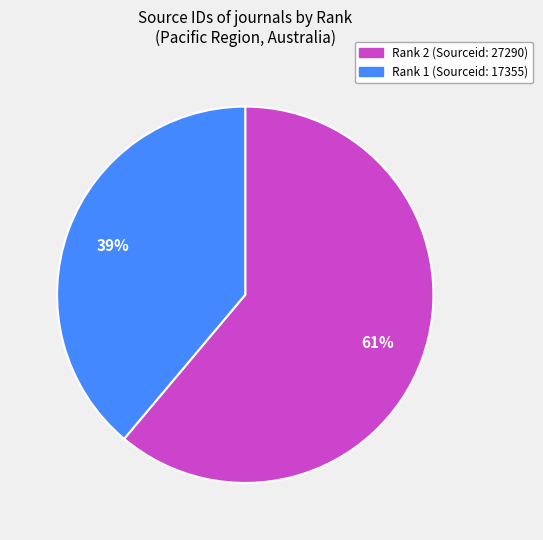

To the nearest percent, what is the difference between the largest and smallest slice percentages?

22%